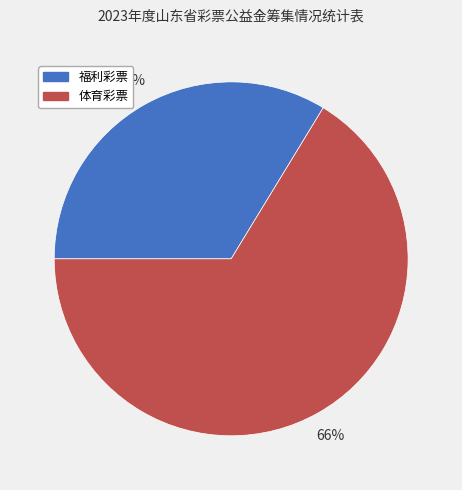

Rank the categories by value from highest to lowest.

体育彩票, 福利彩票